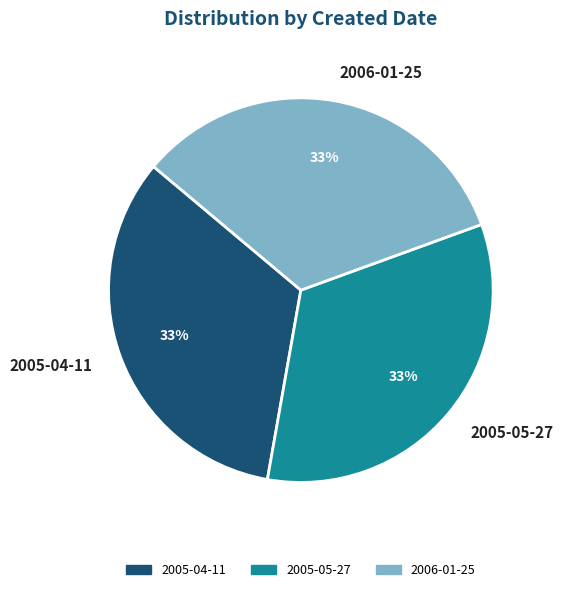

Is there any slice that represents more than half of the pie?

No